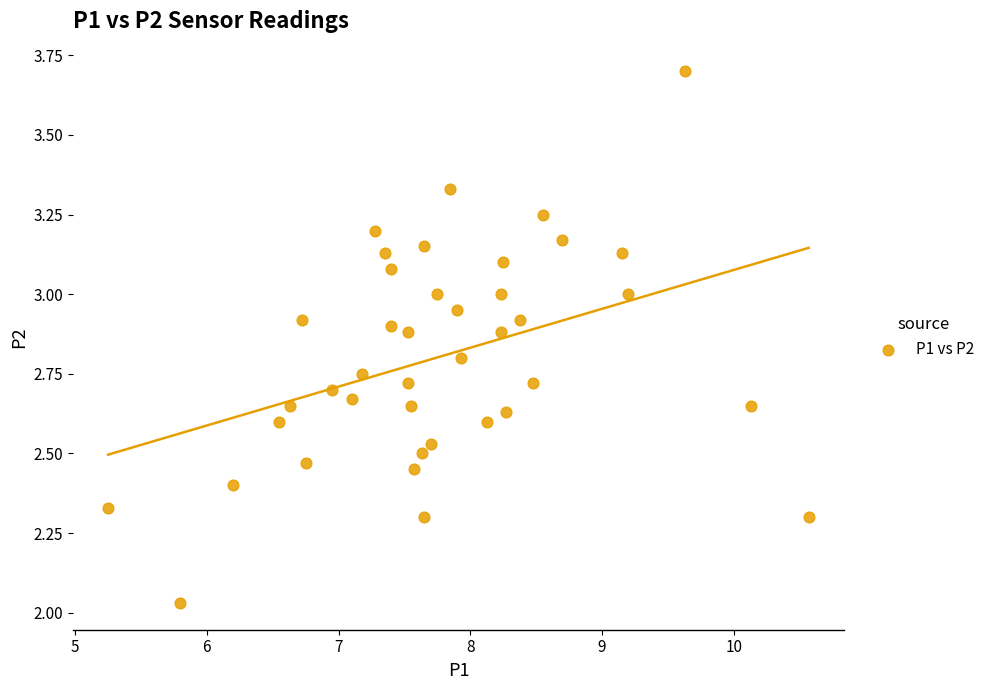

What is the range of Y values (max minus min)?

1.7